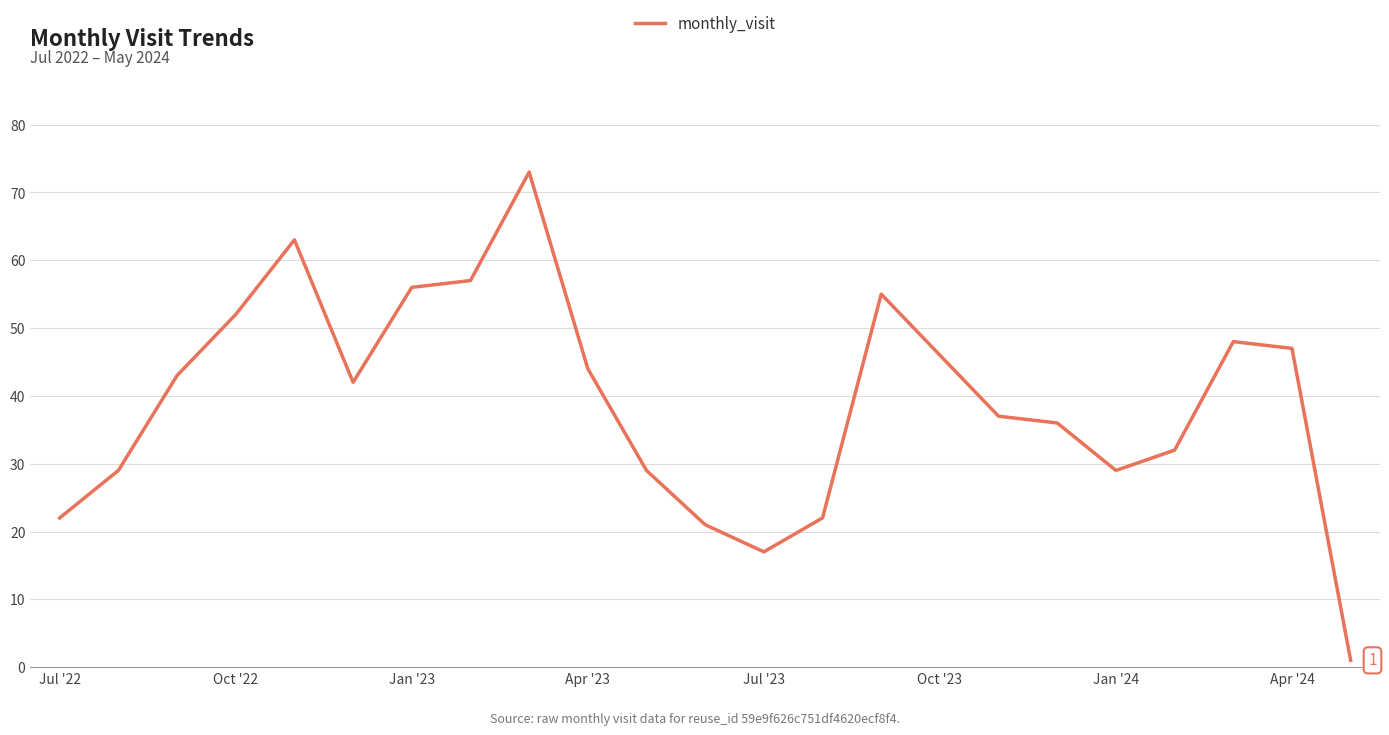

What is the difference between the maximum and minimum values?

72